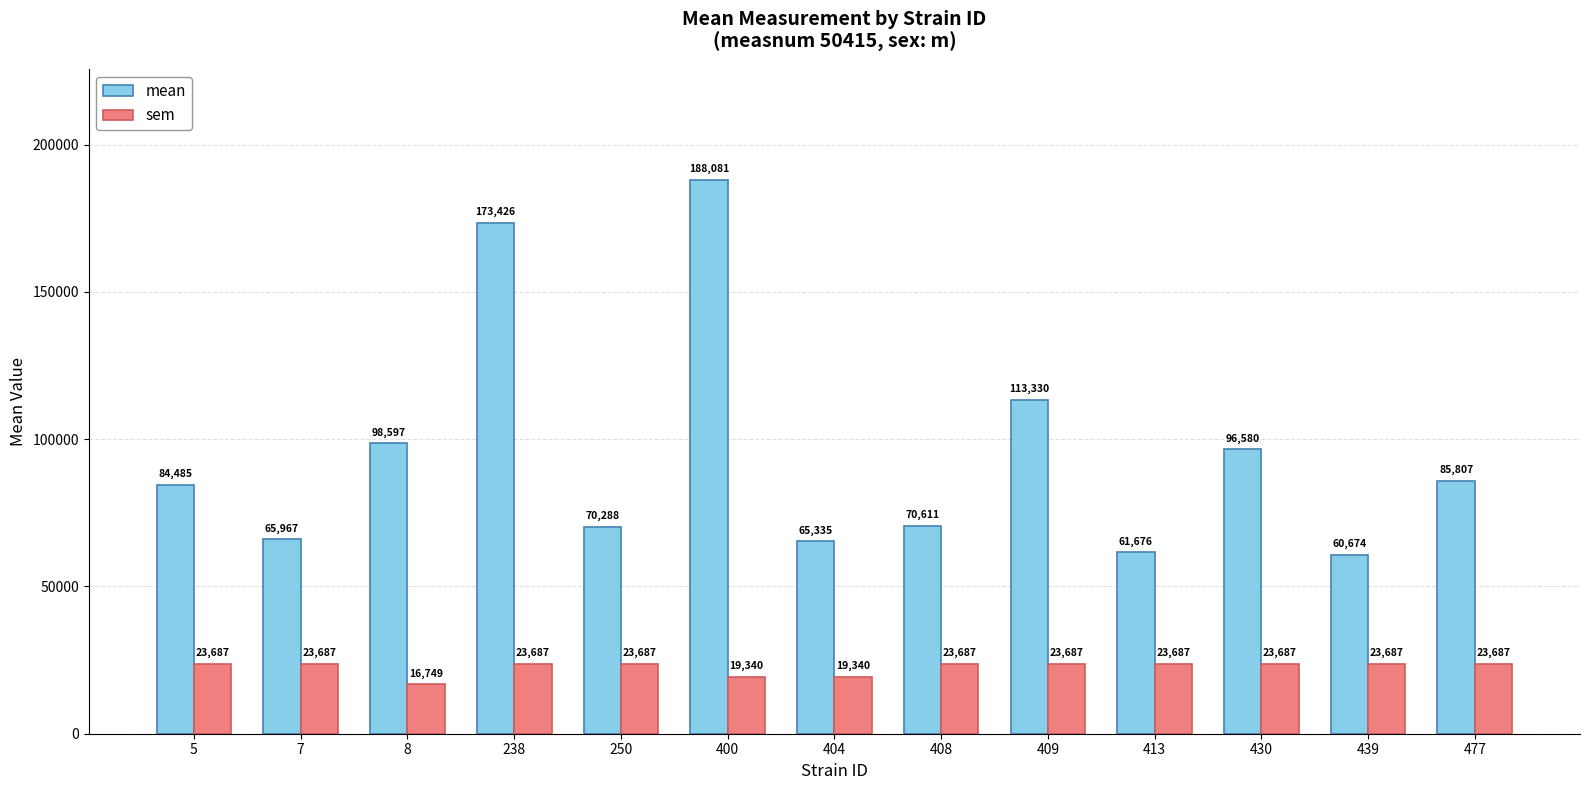

At which label is mean closest to 124377?

409